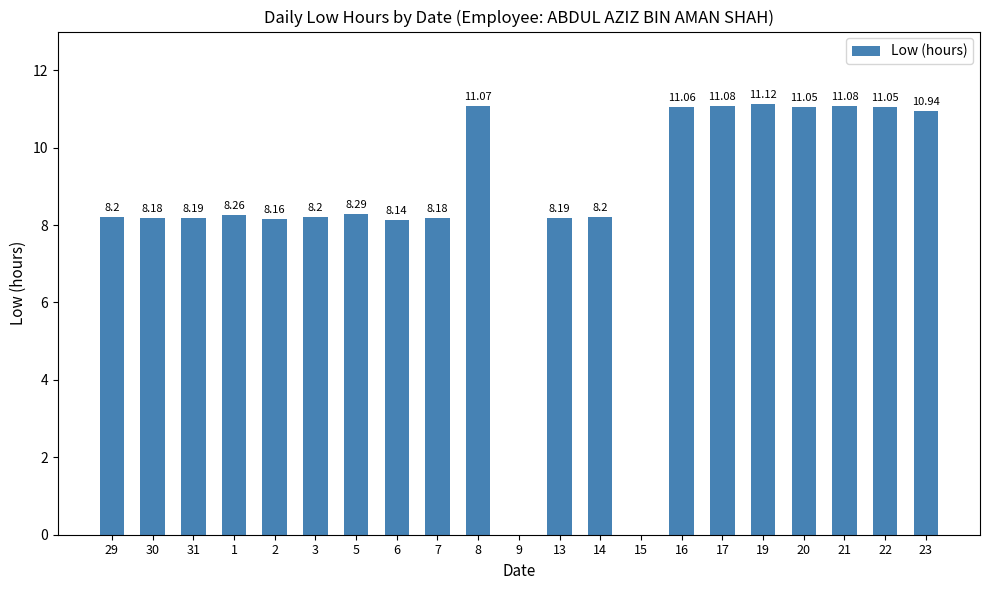

Reading left to right, transcribe all the data shown in this chart.

29=8.2	30=8.2	31=8.2	1=8.3	2=8.2	3=8.2	5=8.3	6=8.1	7=8.2	8=11.1	9=0.0	13=8.2	14=8.2	15=0.0	16=11.1	17=11.1	19=11.1	20=11.1	21=11.1	22=11.1	23=10.9